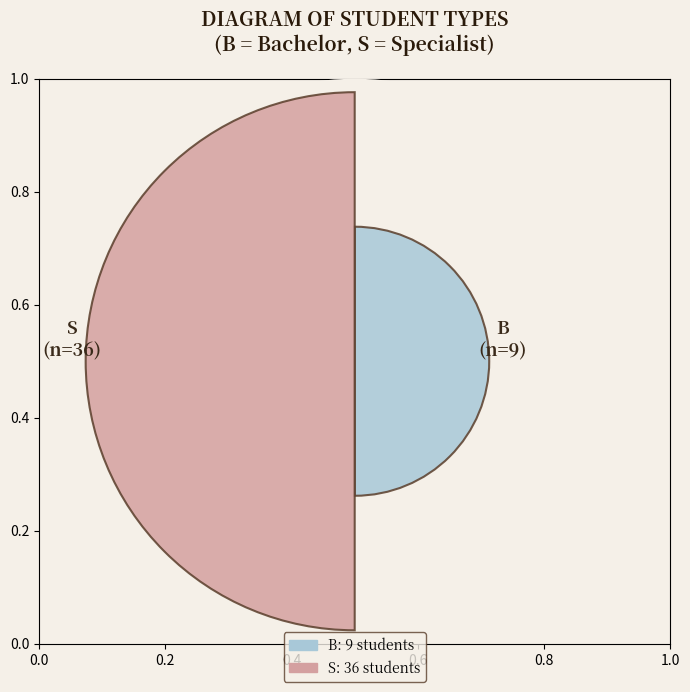

Are the bars horizontal?

No